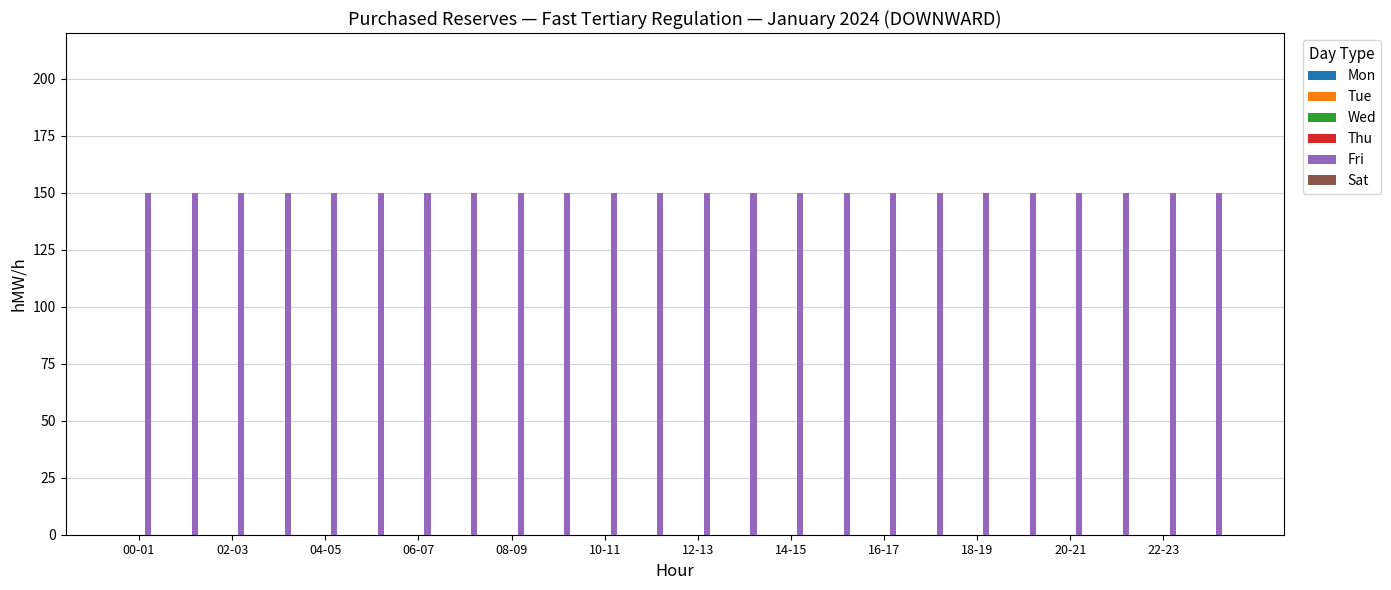

Which series has the widest spread of values?

Mon